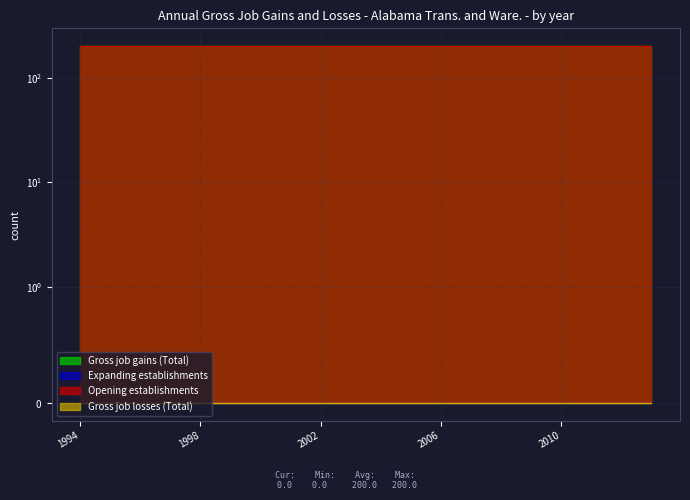

Rank the series by their maximum value, from lowest to highest.

Expanding establishments, Gross job losses (Total), Gross job gains (Total), Opening establishments